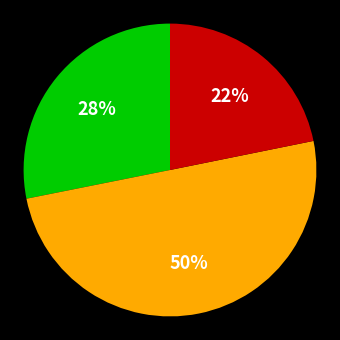

To the nearest percent, what is the difference between the largest and smallest slice percentages?

28%